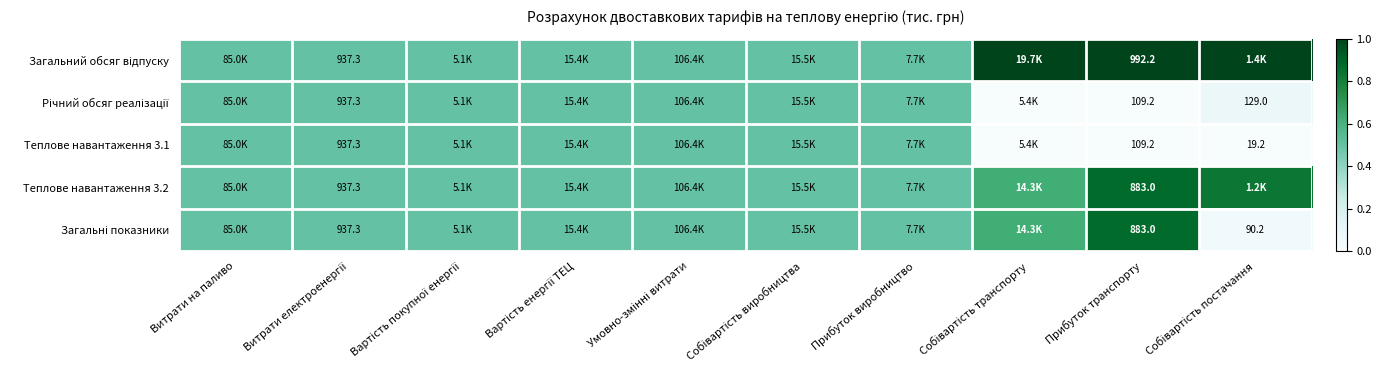

Is it true that Річний обсяг реалізації equals 0.1 at Собівартість постачання?

False